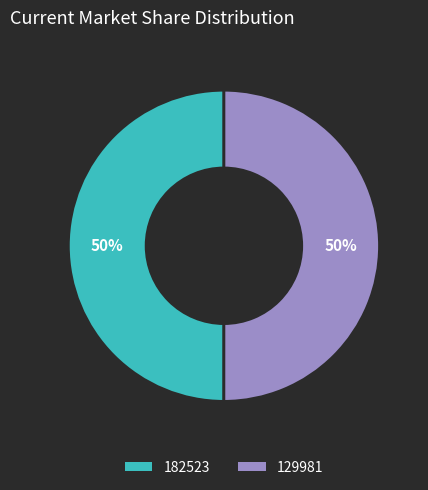

To the nearest percent, what is the average slice percentage?

50%